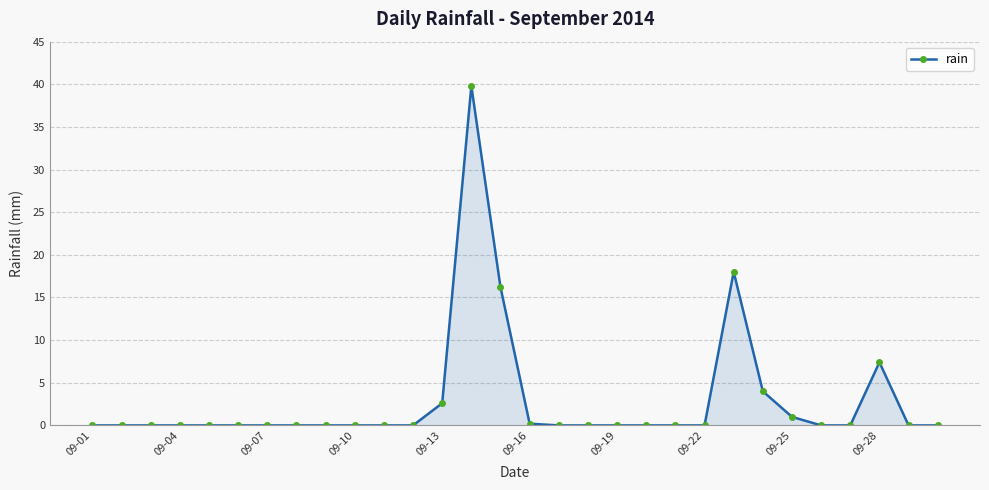

Reading left to right, transcribe all the data shown in this chart.

0.0	0.0	0.0	0.0	0.0	0.0	0.0	0.0	0.0	0.0	0.0	0.0	2.6	39.8	16.2	0.2	0.0	0.0	0.0	0.0	0.0	0.0	18.0	4.0	1.0	0.0	0.0	7.4	0.0	0.0